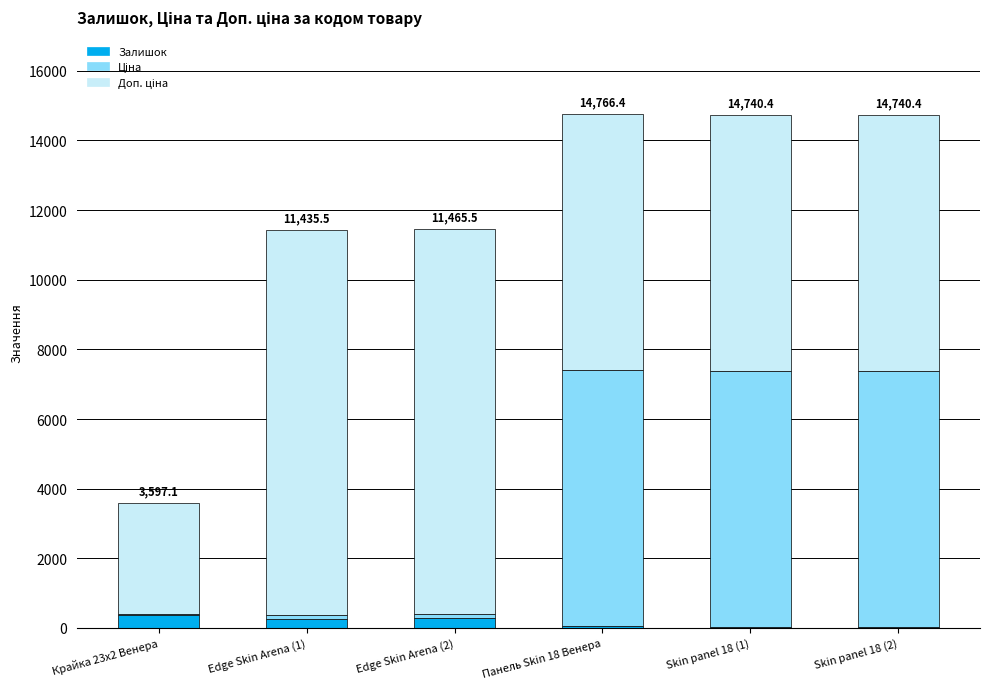

What is the sum of all Залишок values?

1016.0